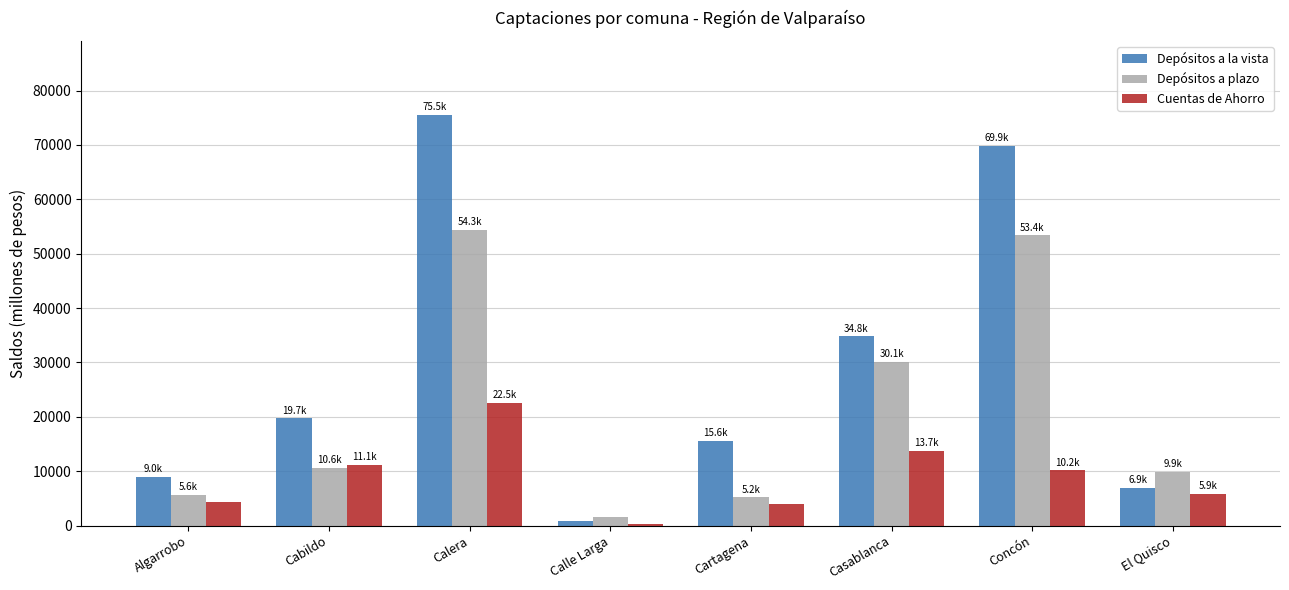

List the series in order of their overall mean, lowest first.

Cuentas de Ahorro, Depósitos a plazo, Depósitos a la vista